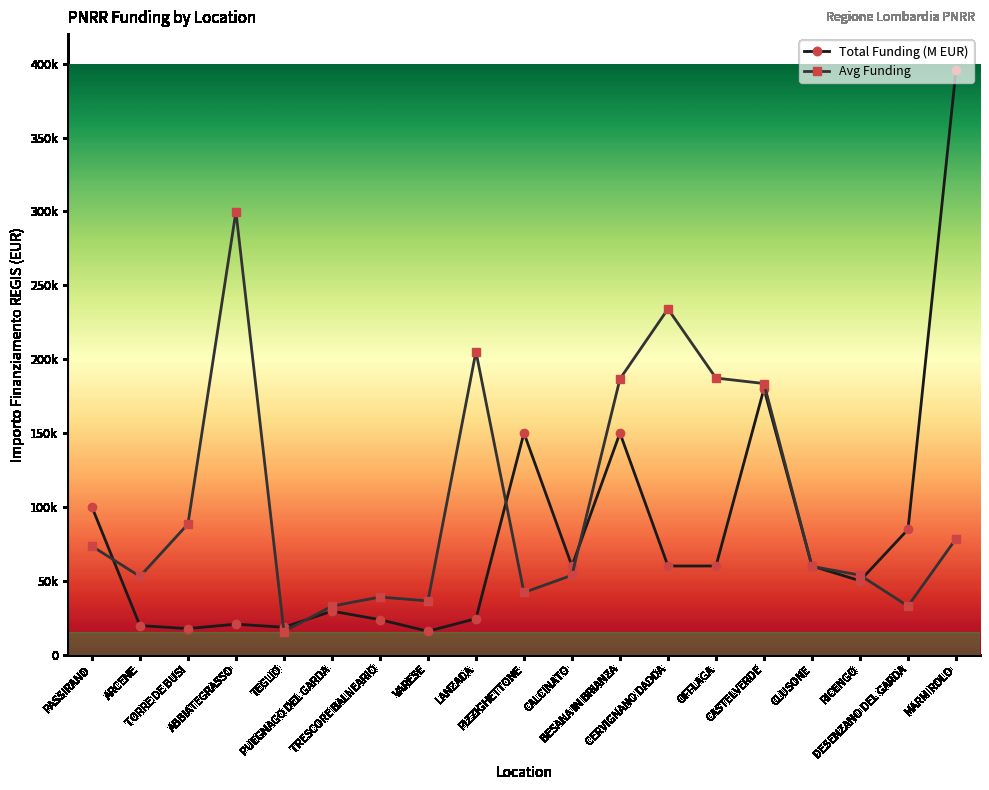

Is this an area chart (filled region under the line)?

No